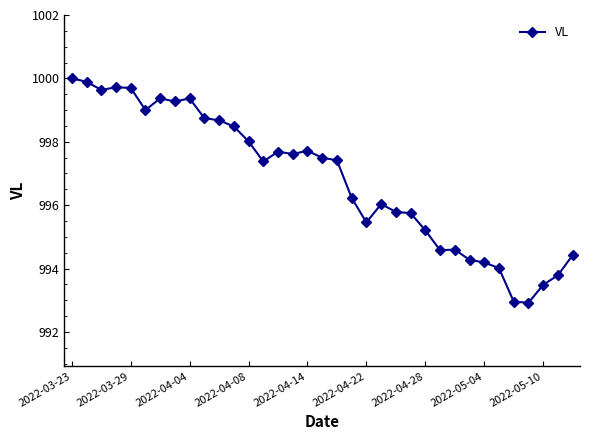

True or false: the data has more than 1 interior local peaks.

True